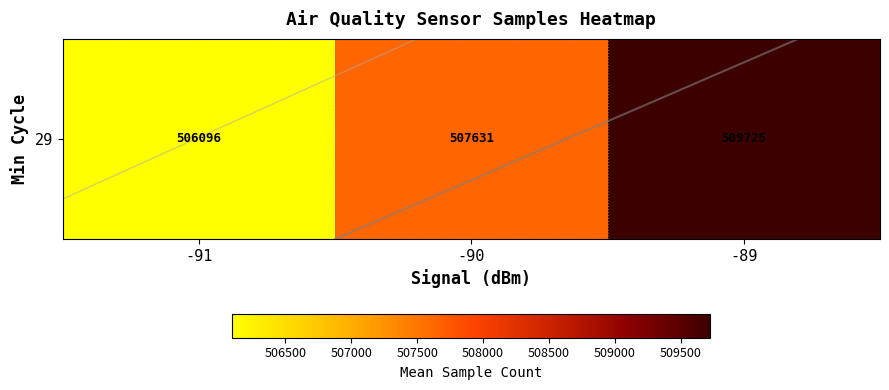

Reading left to right, what are all the values shown in this chart?

506096.0	507631.3	509724.7